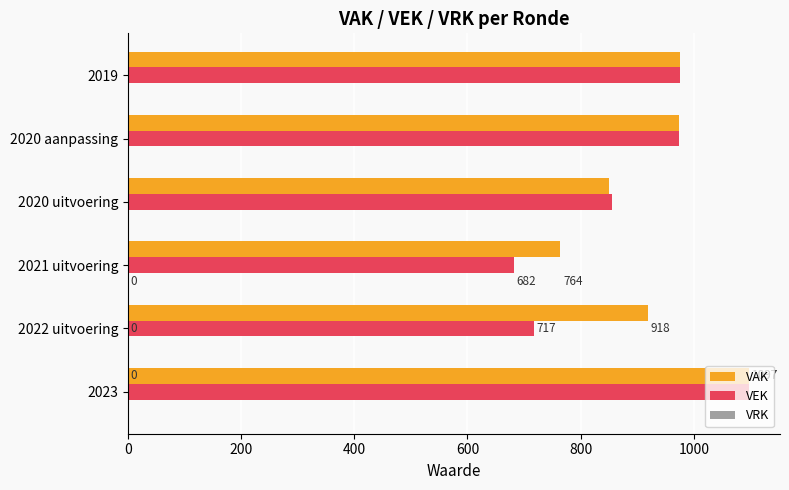

Which series has the largest total across all categories?

VAK